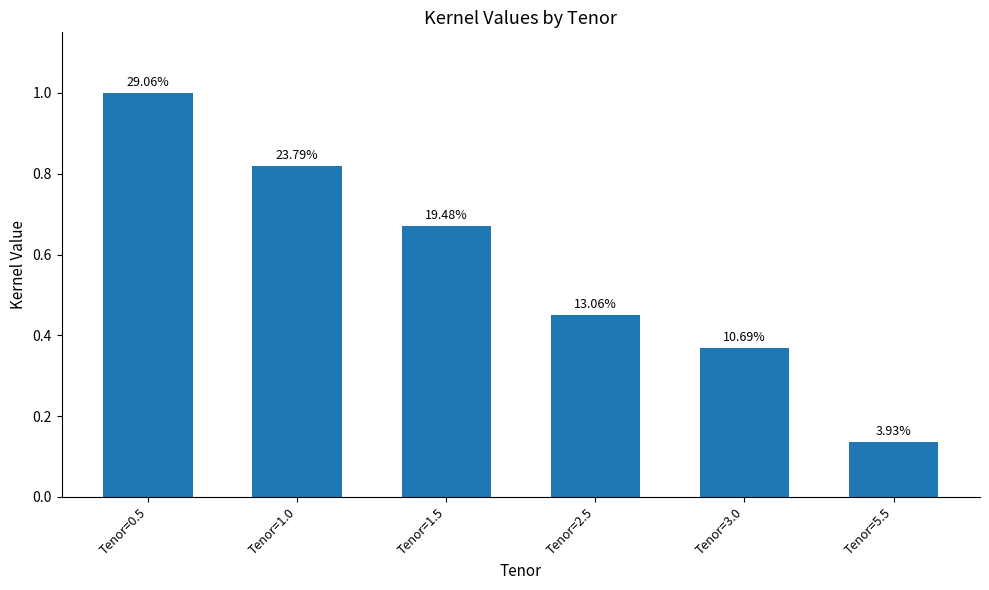

Reading left to right, what are all the values shown in this chart?

Tenor=0.5=1.0	Tenor=1.0=0.8	Tenor=1.5=0.7	Tenor=2.5=0.4	Tenor=3.0=0.4	Tenor=5.5=0.1